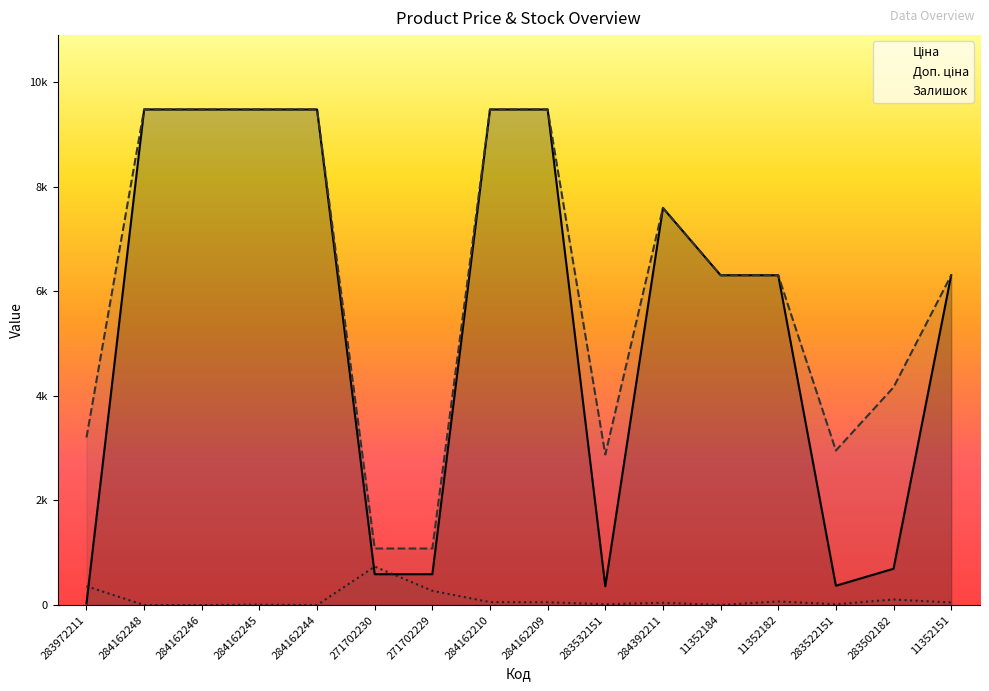

Count the number of categories in the chart.

16